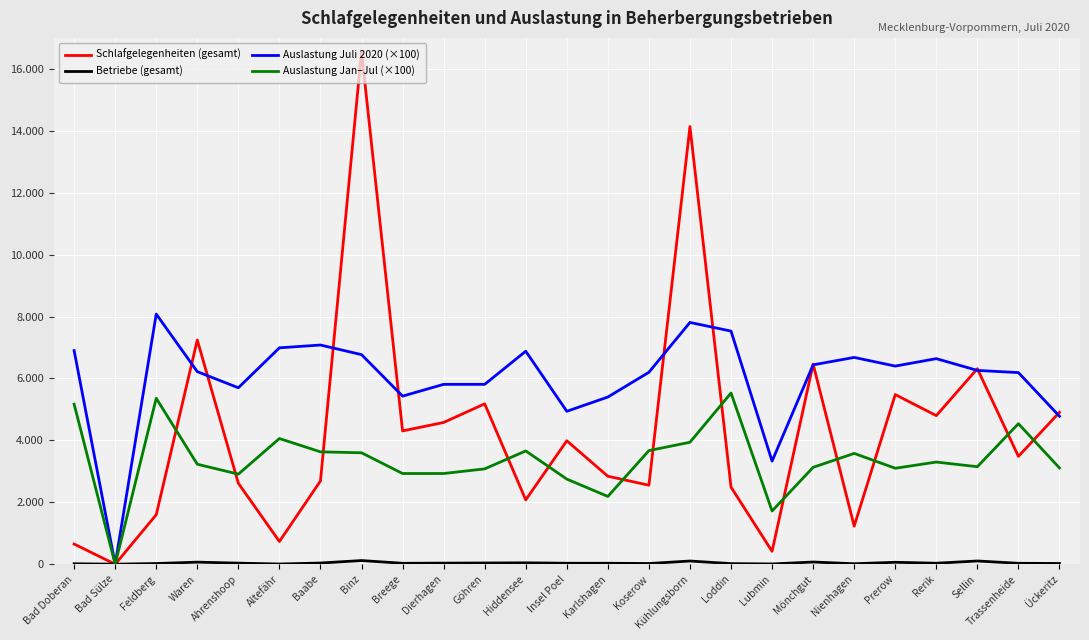

Rank the series by their maximum value, from lowest to highest.

Betriebe (gesamt), Auslastung Jan–Jul (×100), Auslastung Juli 2020 (×100), Schlafgelegenheiten (gesamt)